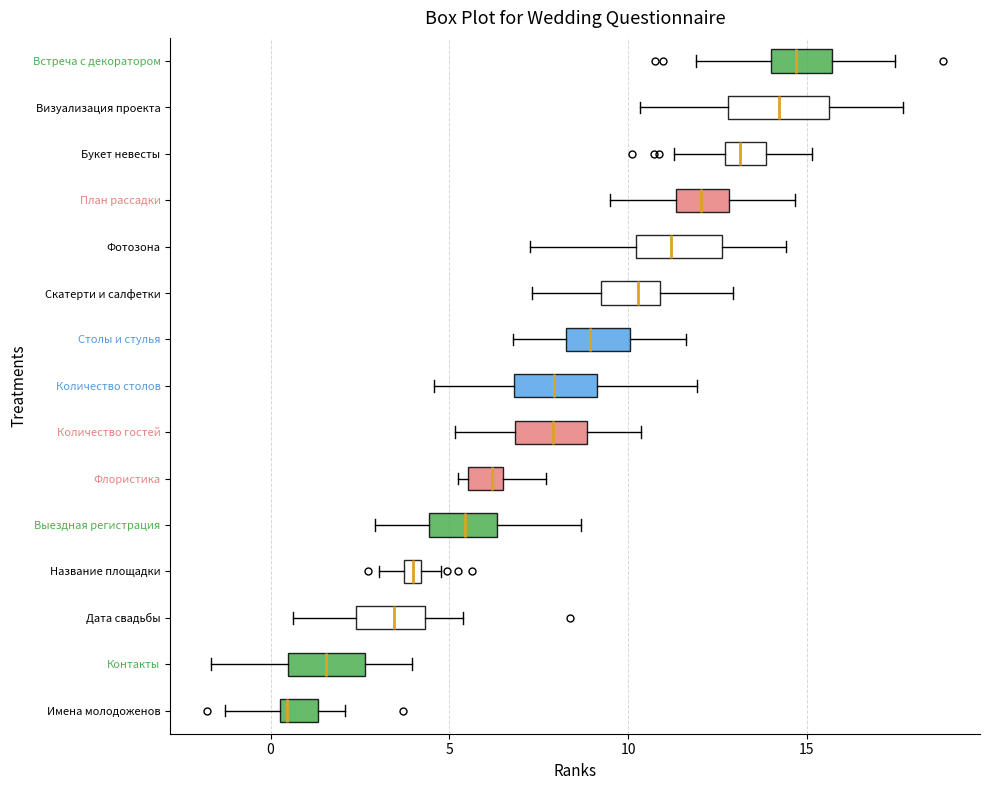

Where does the right whisker of the box for Количество гостей end on the x-axis? The values are not printed on the chart, so give them approximately, as read against the axis.

10.5